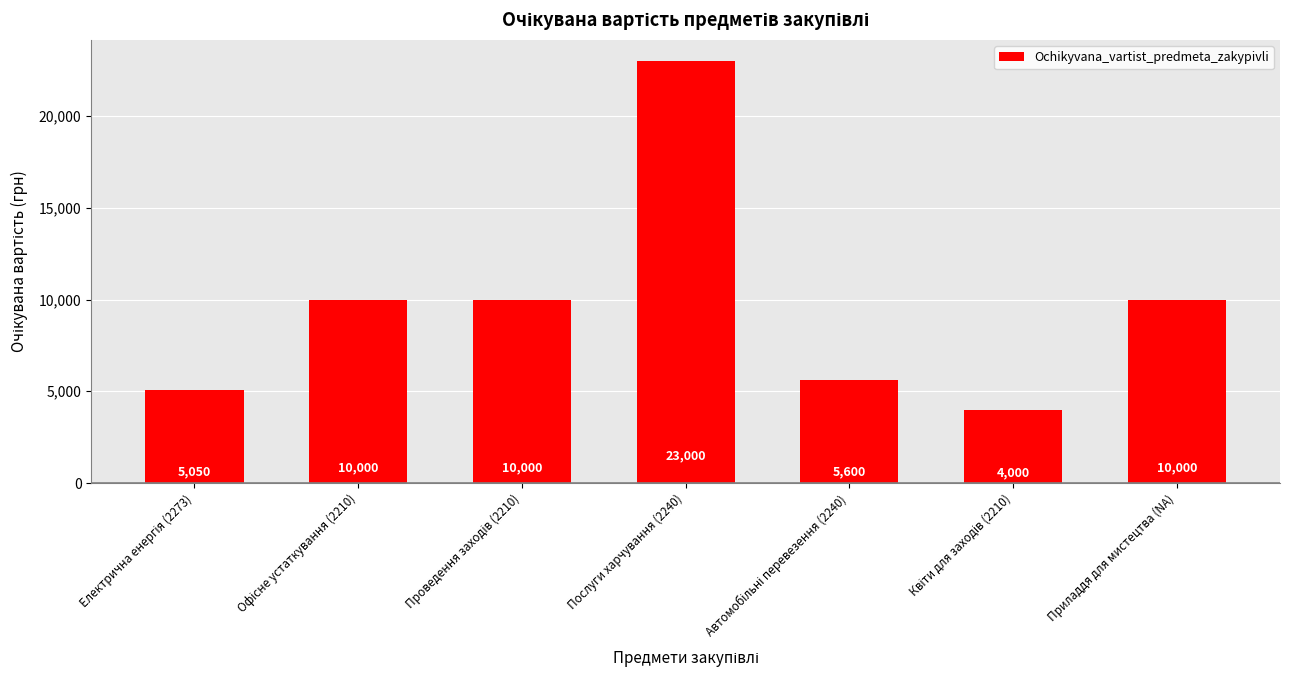

What is the approximate value at Послуги харчування (2240)?

23000